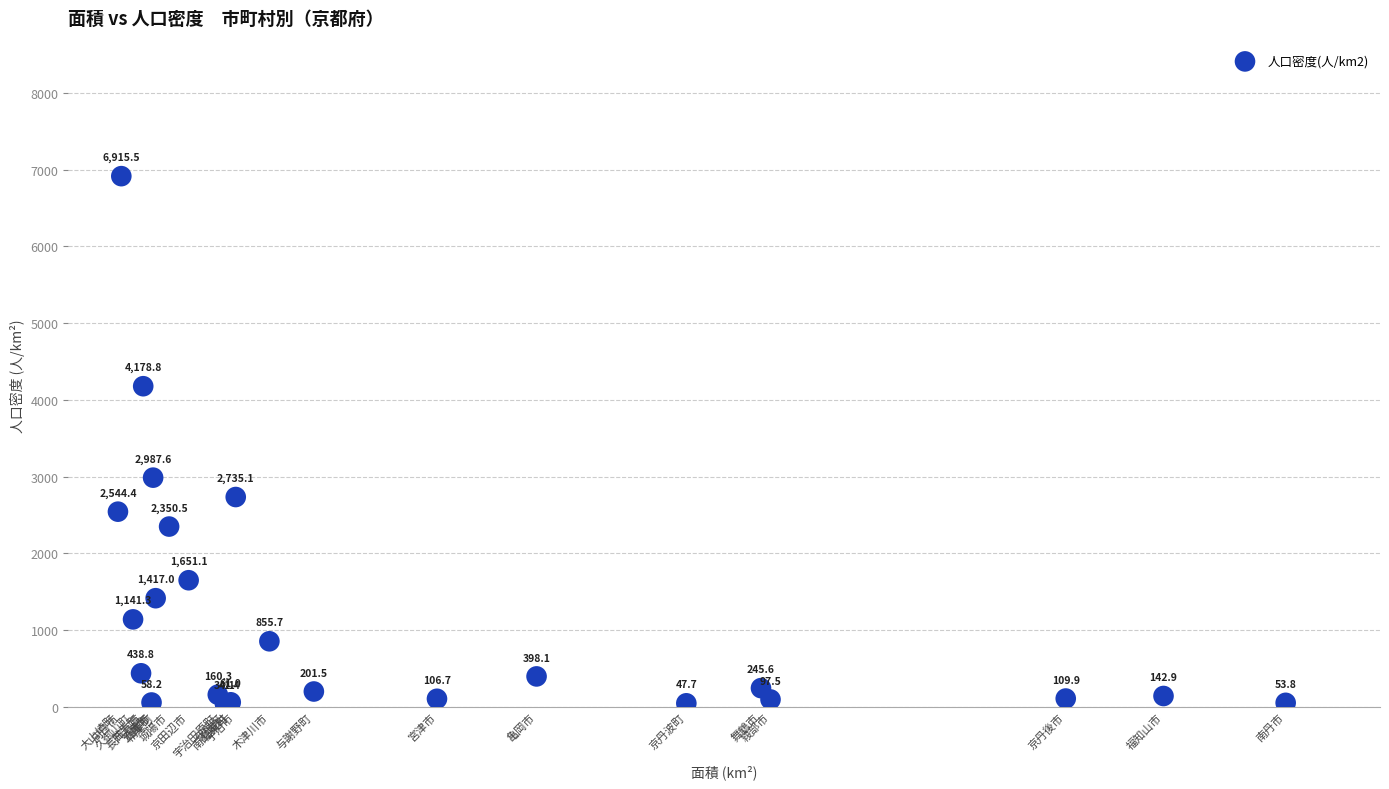

What Y value in the scatter plot is closest to 3474?

2987.6